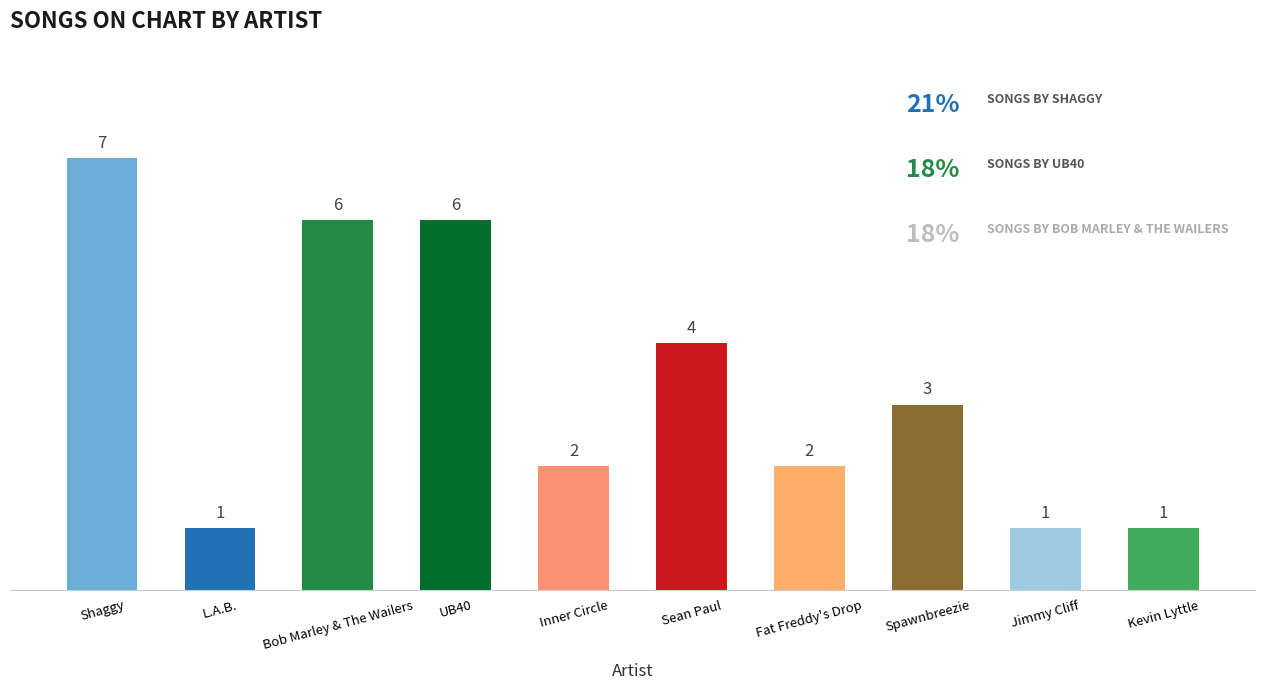

True or false: the data shows 1 at Kevin Lyttle.

True